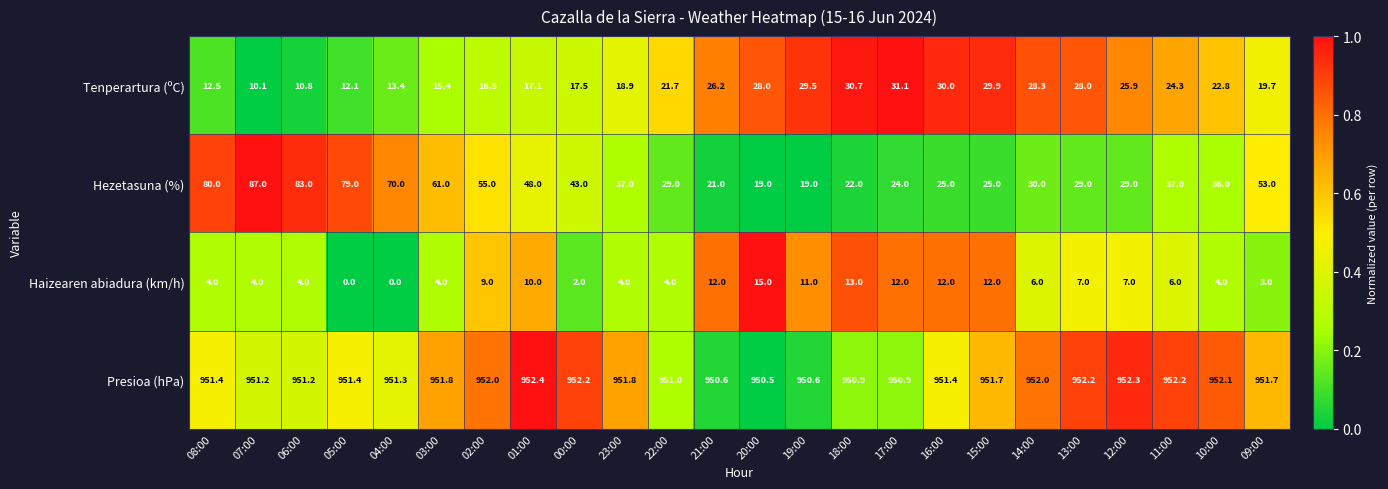

What is the greatest value displayed?

952.4